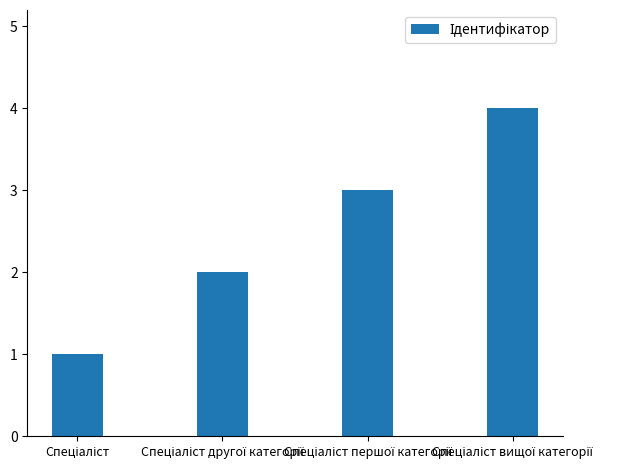

What is the difference between the maximum and minimum values?

3